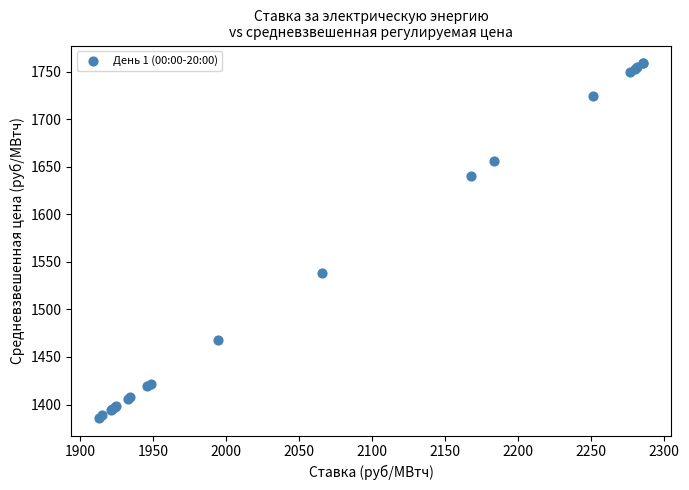

What Y value in the scatter plot is closest to 1572?

1538.8